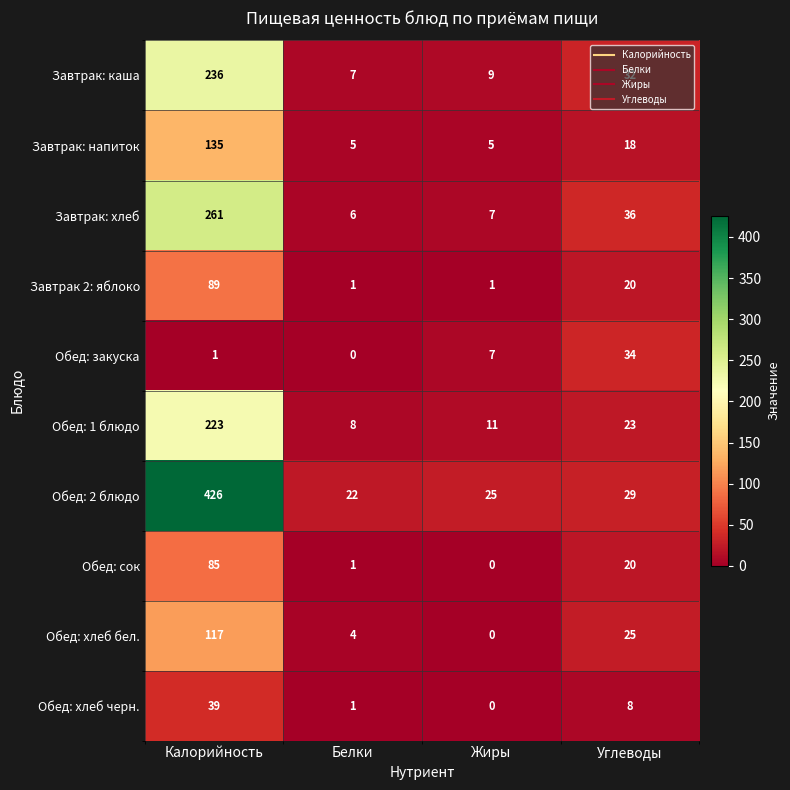

What is the sum of all Обед: 1 блюдо values?

265